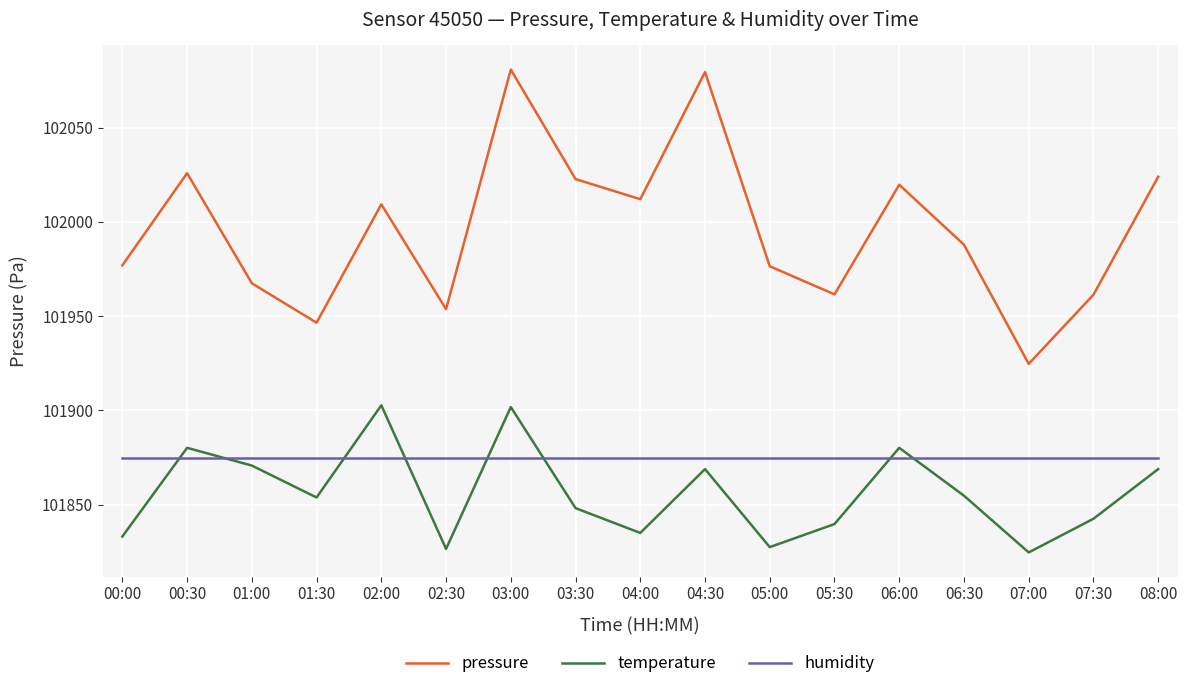

What is the sum of all pressure values?

1733929.8